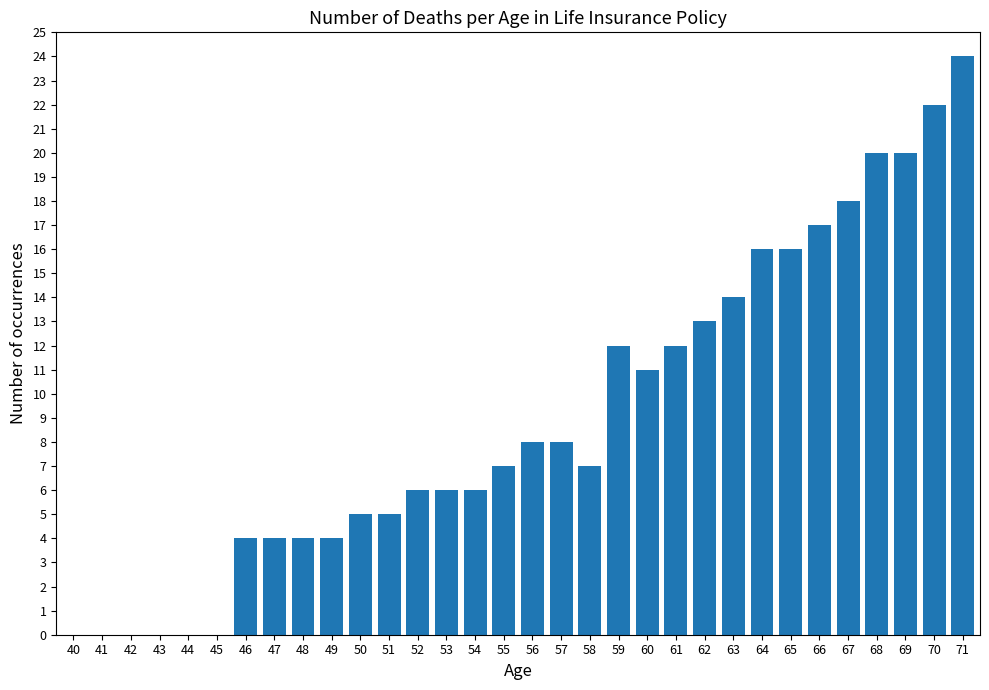

At which category does the chart reach its peak across all series?

71